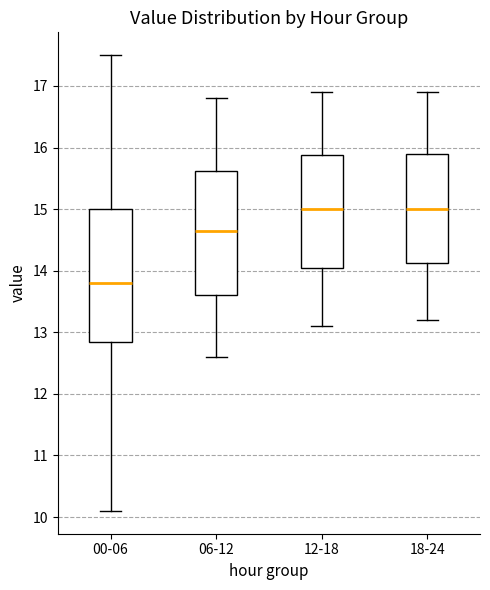

Reading left to right, read every box against the y-axis: the position of its median line, the range the box covers, and the ends of its whiskers. The values are not printed on the chart, so give them approximately, as read against the axis.

00-06: median 13.8, box 12.9 to 15.0, whiskers 10.1 to 17.5
06-12: median 14.7, box 13.6 to 15.6, whiskers 12.6 to 16.8
12-18: median 15.0, box 14.1 to 15.9, whiskers 13.1 to 16.9
18-24: median 15.0, box 14.1 to 15.9, whiskers 13.2 to 16.9